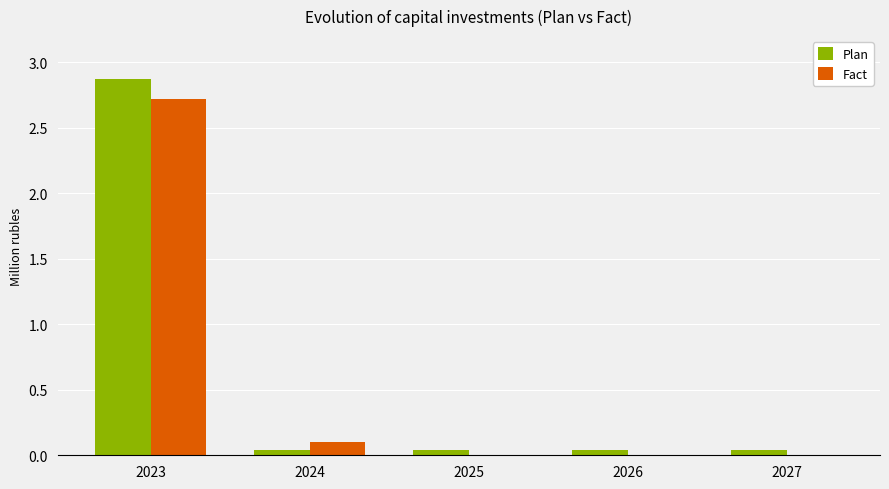

What is the sum of all Plan values?

3.0